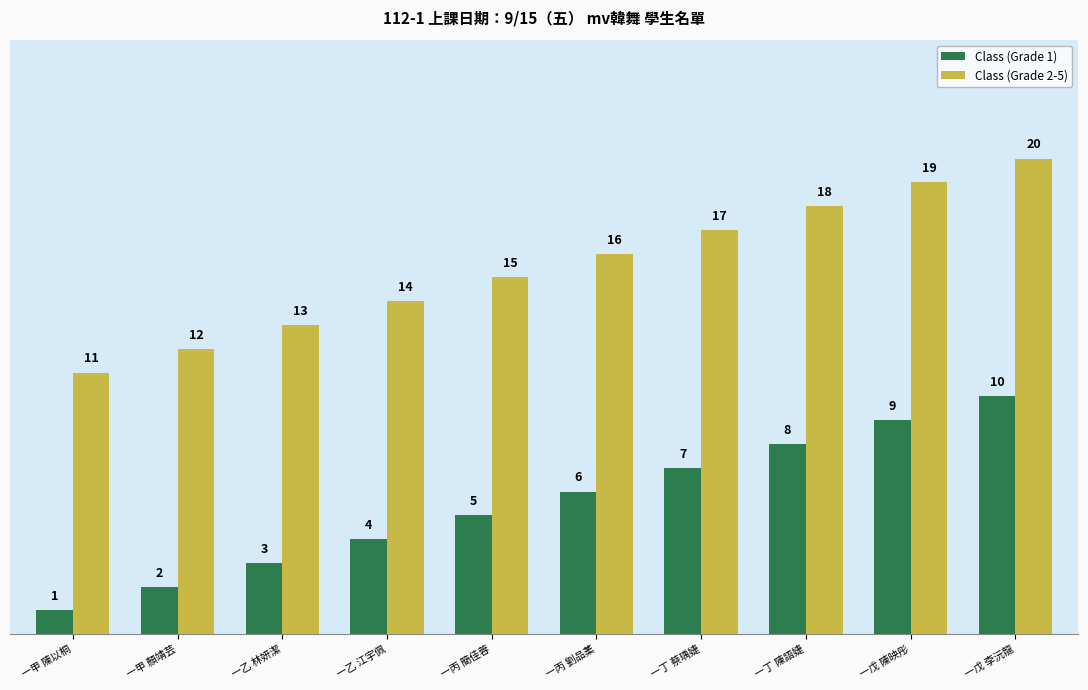

What is the sum of all Class (Grade 1) values?

55